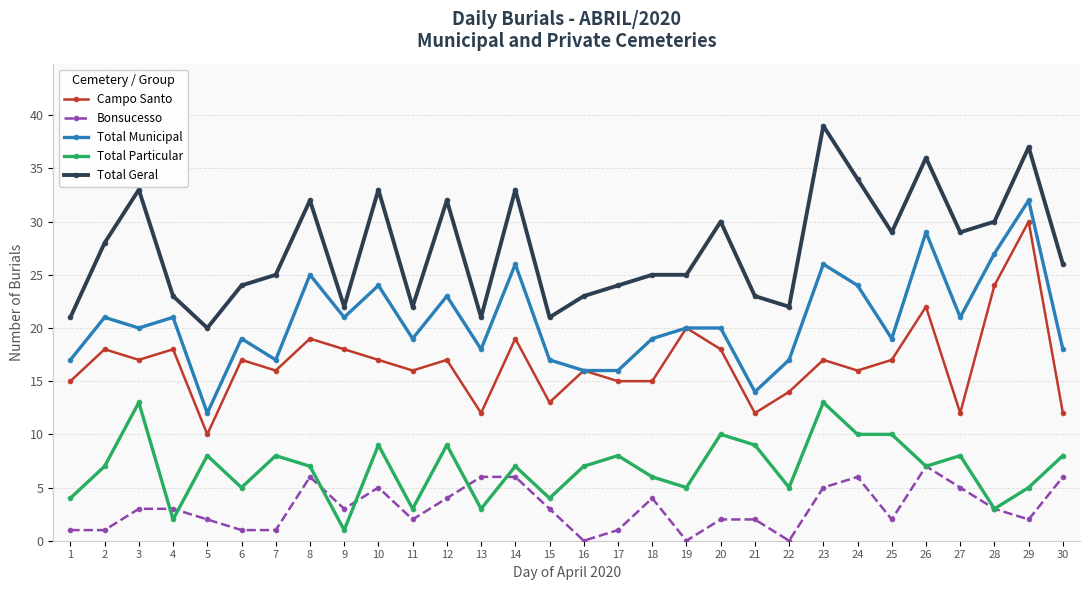

Which series has the largest total across all categories?

Total Geral